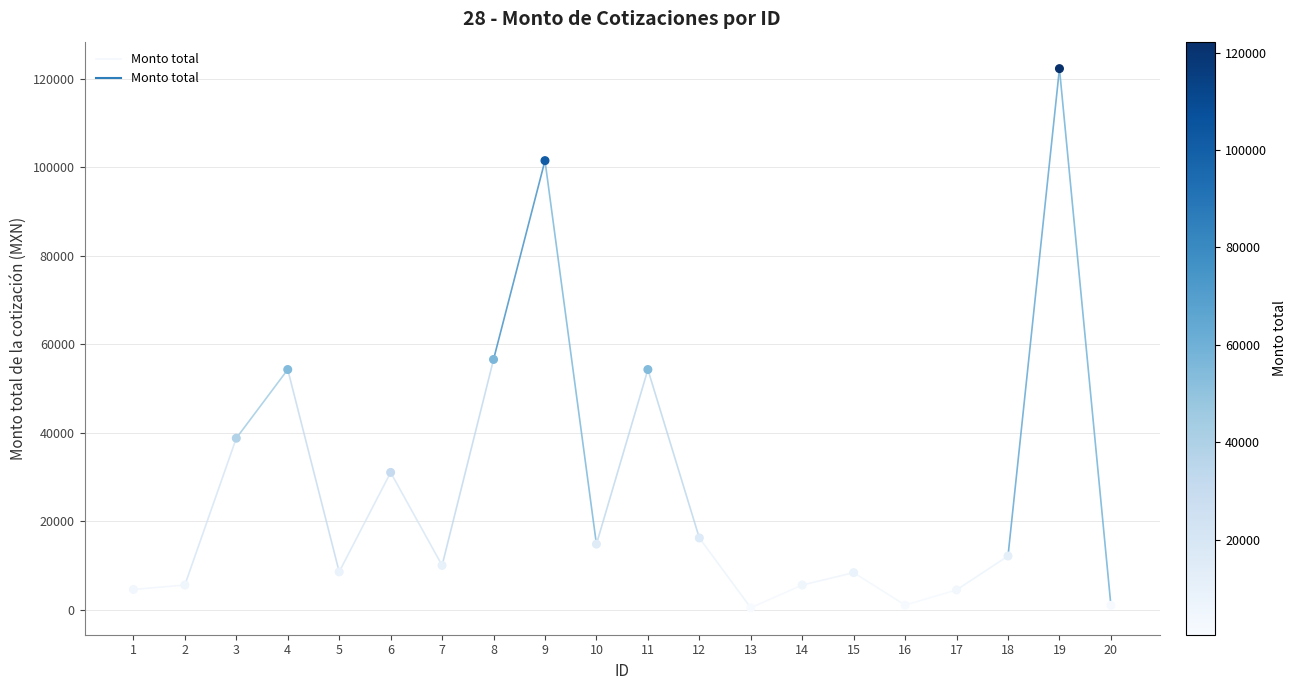

What is the range of X values (max minus min)?

19.0